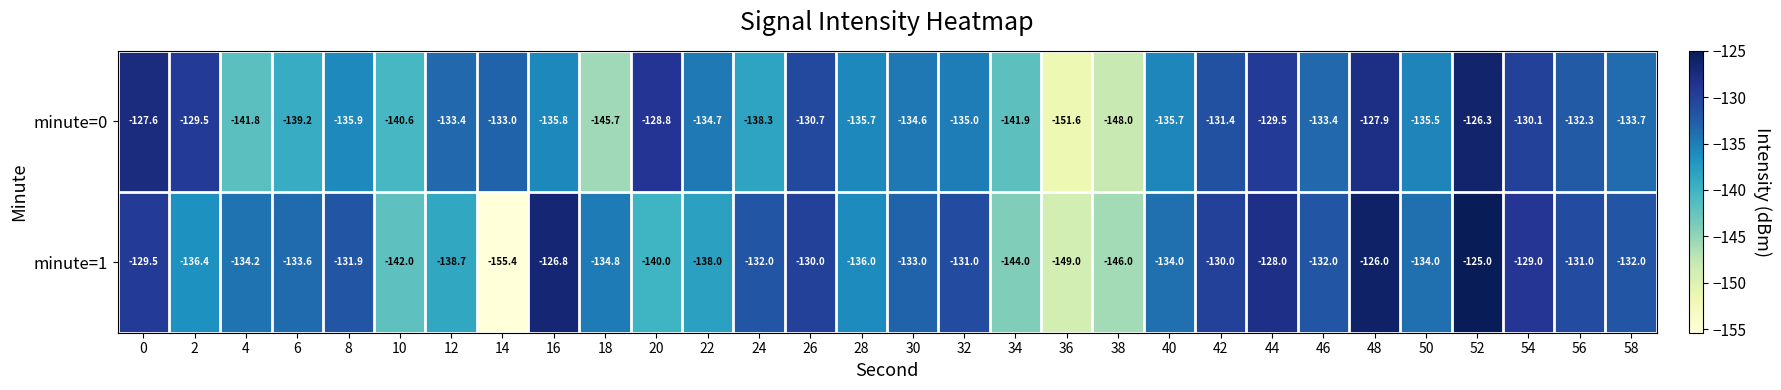

Rank the series by their maximum value, from lowest to highest.

minute=0, minute=1